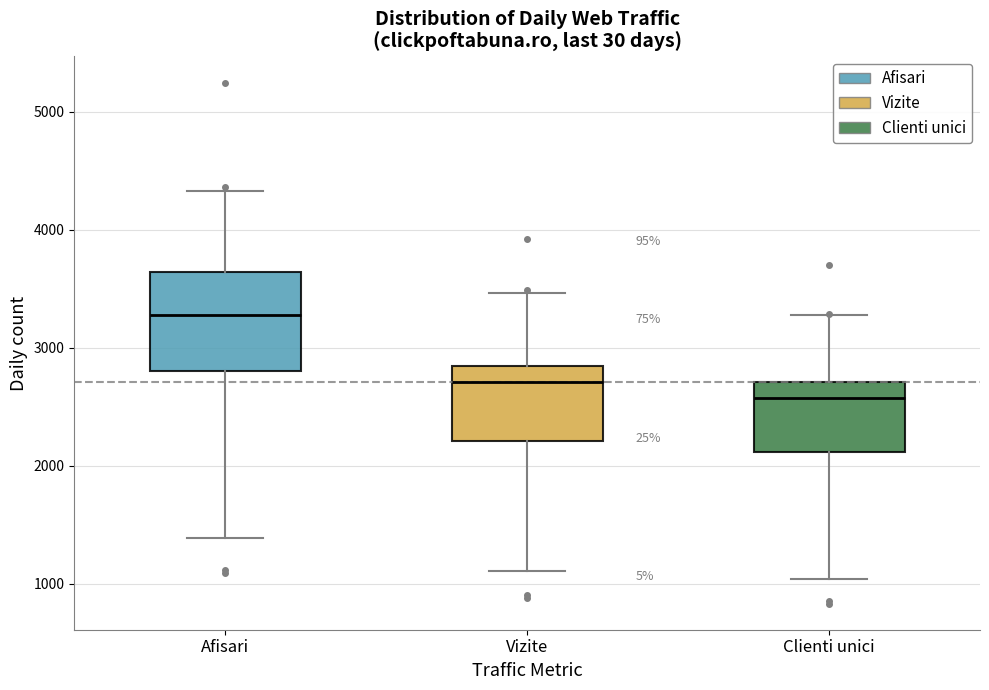

Which box has the lowest median line?

Clienti unici